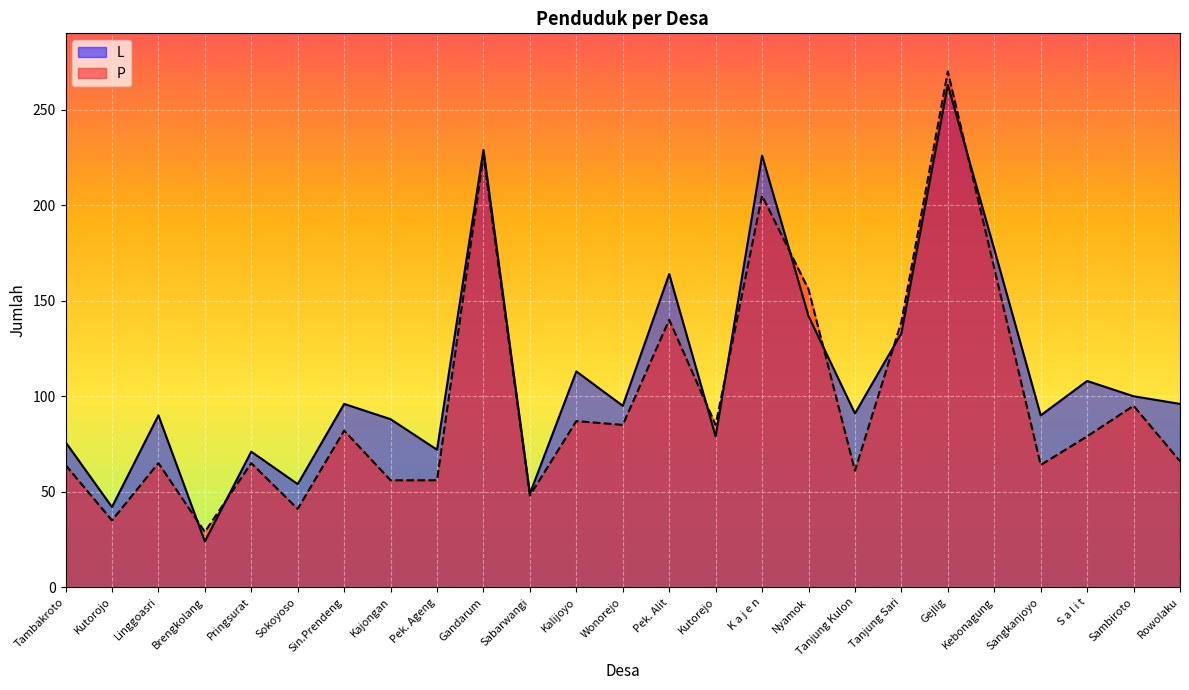

Reading left to right, extract all data points from this chart.

L: 76	42	90	24	71	54	96	88	72	229	49	113	95	164	79	226	142	91	133	263	177	90	108	100	96
P: 64	35	65	29	65	41	82	56	56	226	48	87	85	140	85	205	156	61	139	270	167	64	79	95	66